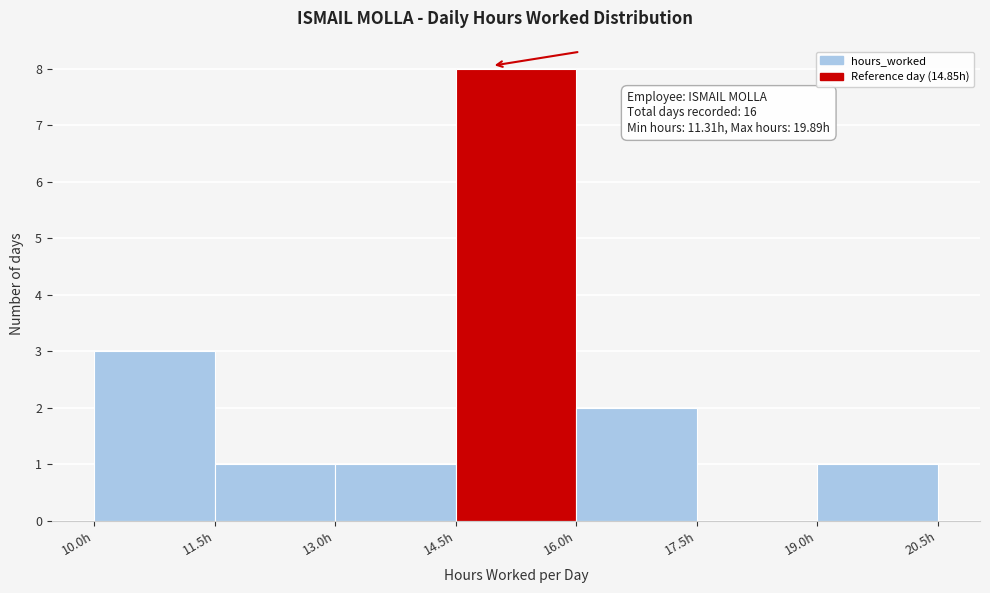

Which range on the x-axis has the tallest bar?

14.5 to 16.0